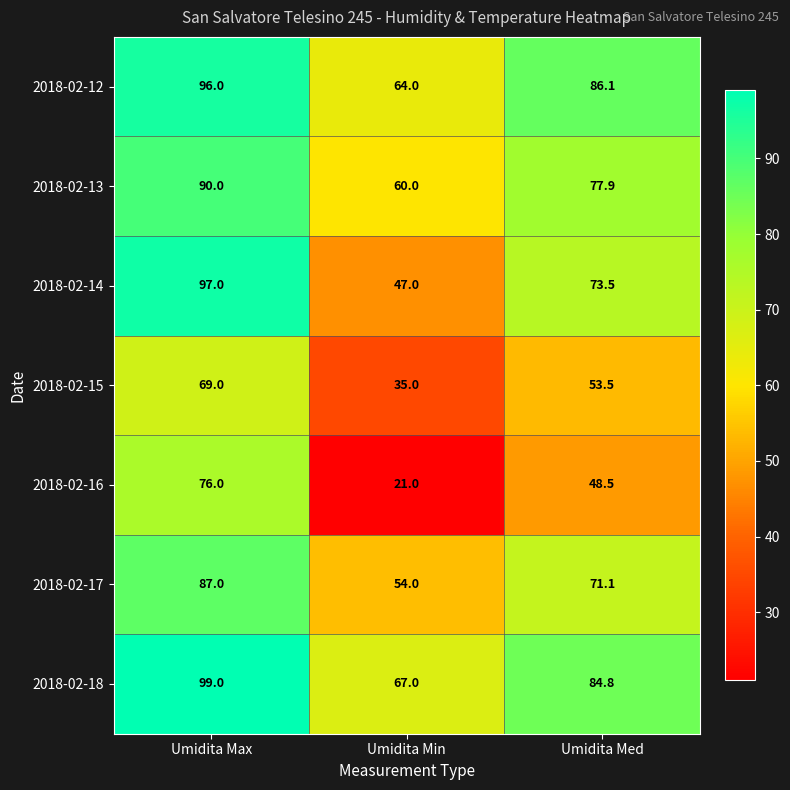

Rank the series by their maximum value, from highest to lowest.

2018-02-18, 2018-02-14, 2018-02-12, 2018-02-13, 2018-02-17, 2018-02-16, 2018-02-15